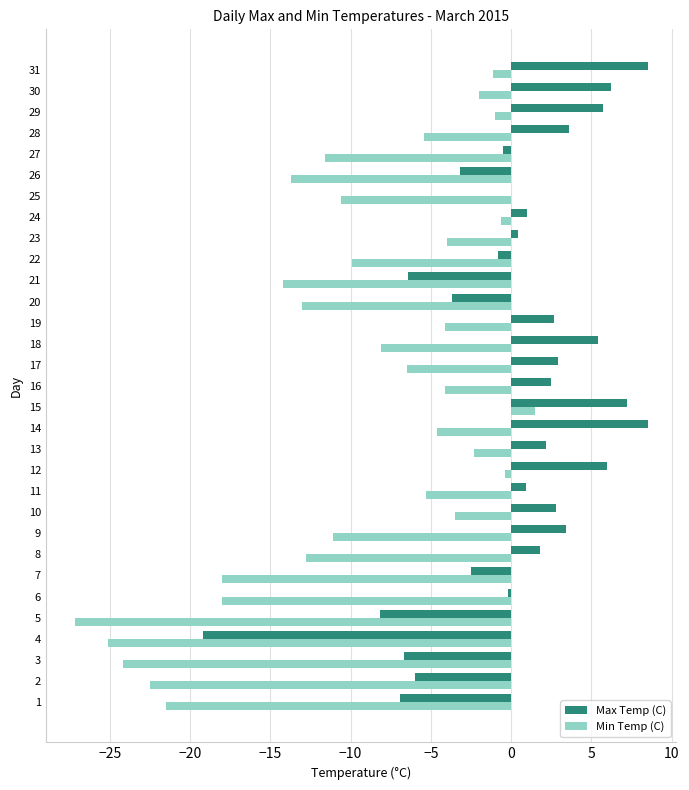

What is the highest value of the Min Temp (C) series?

1.5